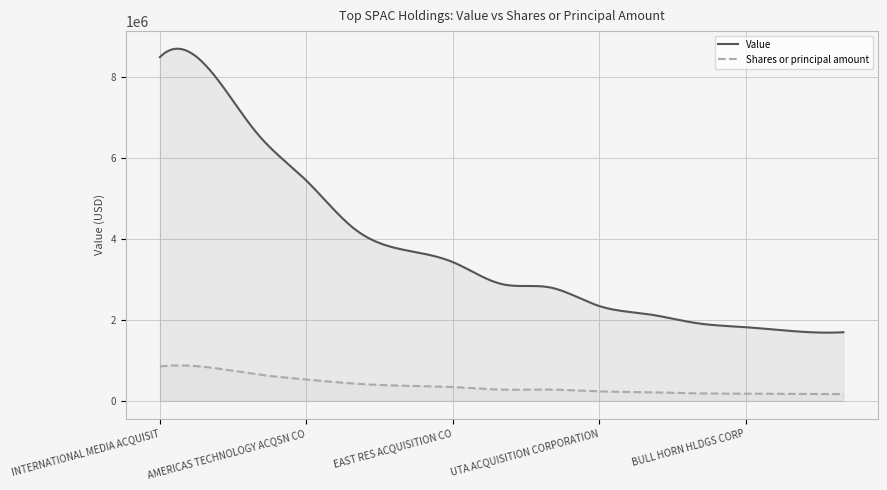

List the series in order of their peak value, lowest first.

Shares or principal amount, Value